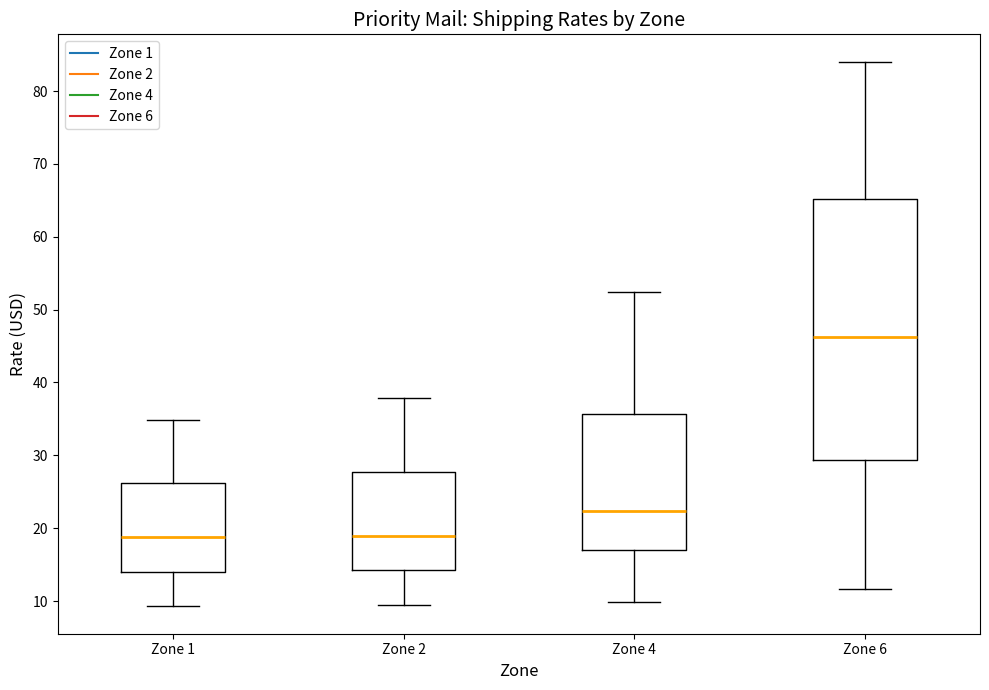

Reading left to right, read every box against the y-axis: the position of its median line, the range the box covers, and the ends of its whiskers. The values are not printed on the chart, so give them approximately, as read against the axis.

Zone 1: median 19, box 14 to 26, whiskers 9 to 35
Zone 2: median 19, box 14 to 28, whiskers 10 to 38
Zone 4: median 22, box 17 to 36, whiskers 10 to 52
Zone 6: median 46, box 29 to 65, whiskers 12 to 84